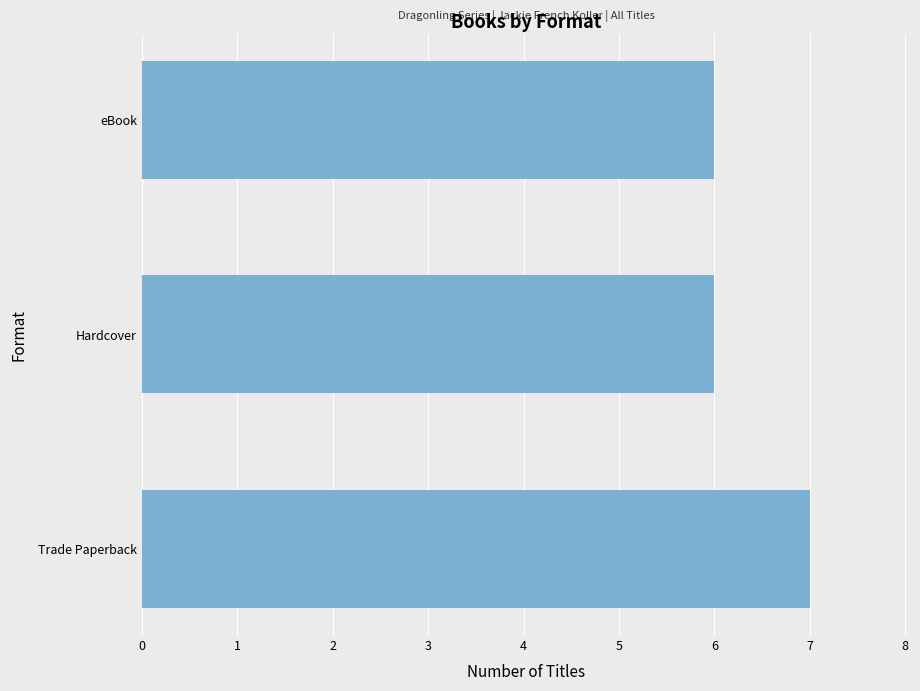

What is the average value?

6